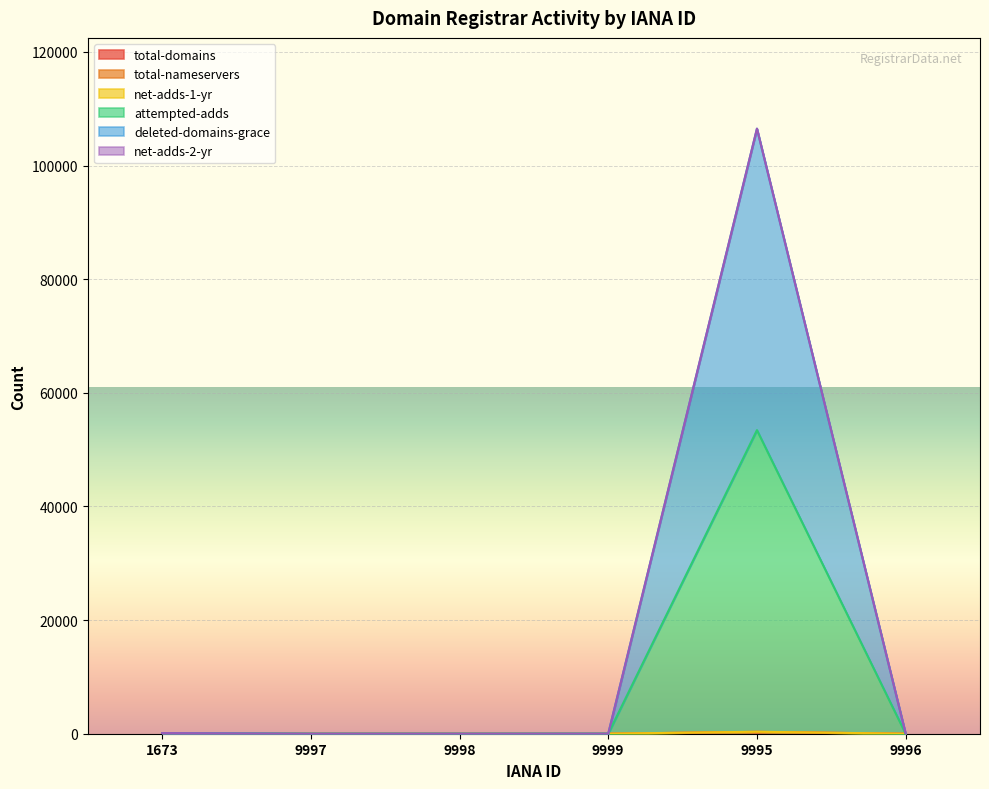

At which category does net-adds-1-yr reach its first local peak?

9995